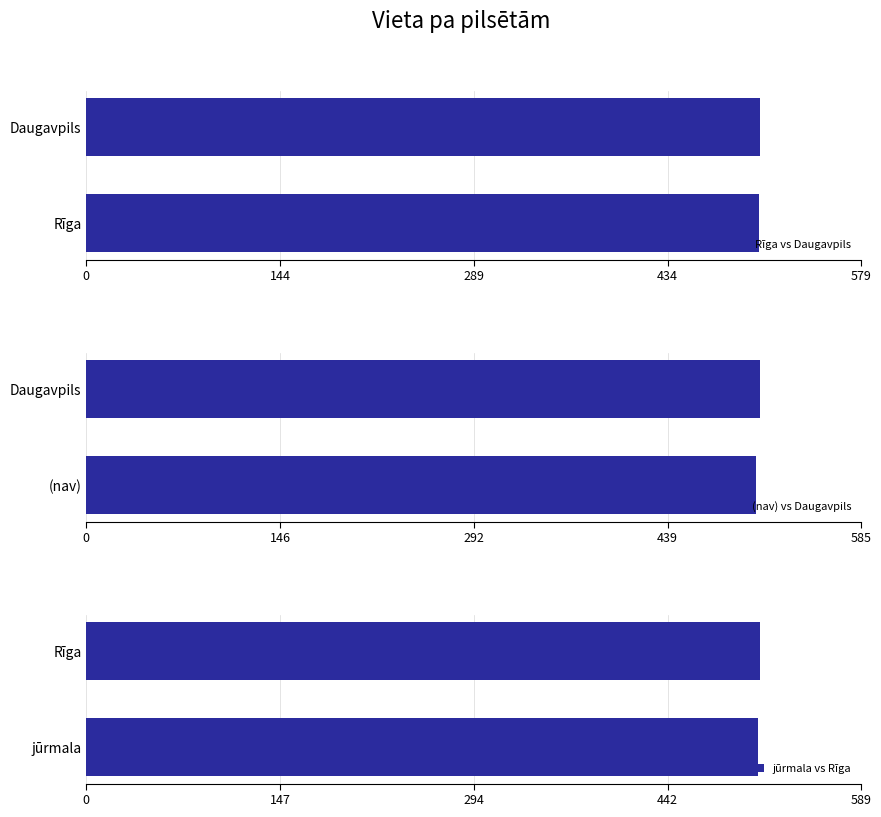

What is the value of the jūrmala vs Rīga bar at the 2nd from the left?

513